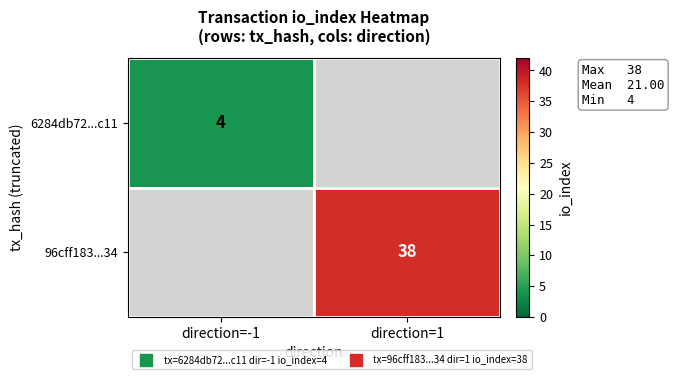

At which category does the chart reach its peak across all series?

direction=1